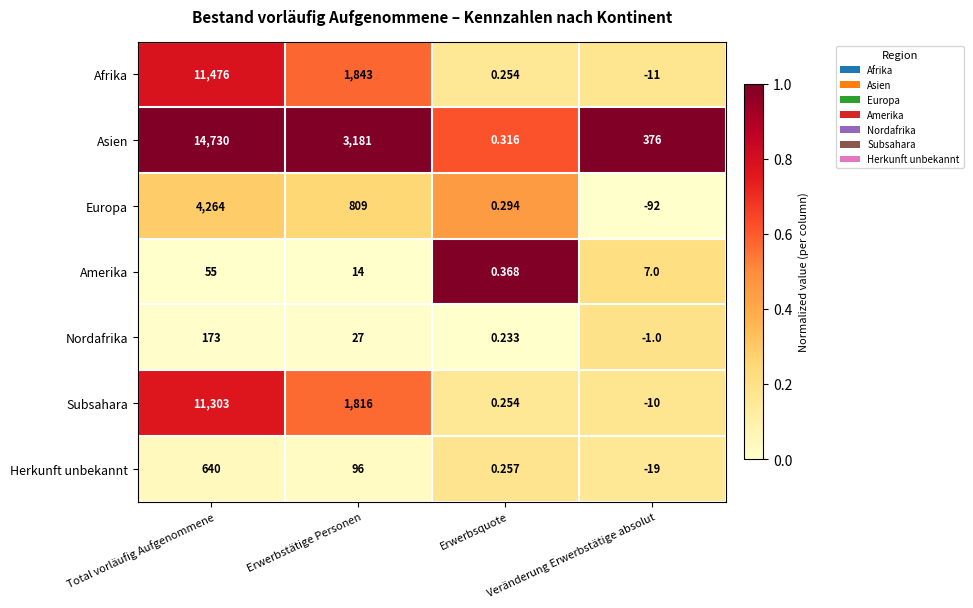

At how many categories does at least one series exceed 0?

4